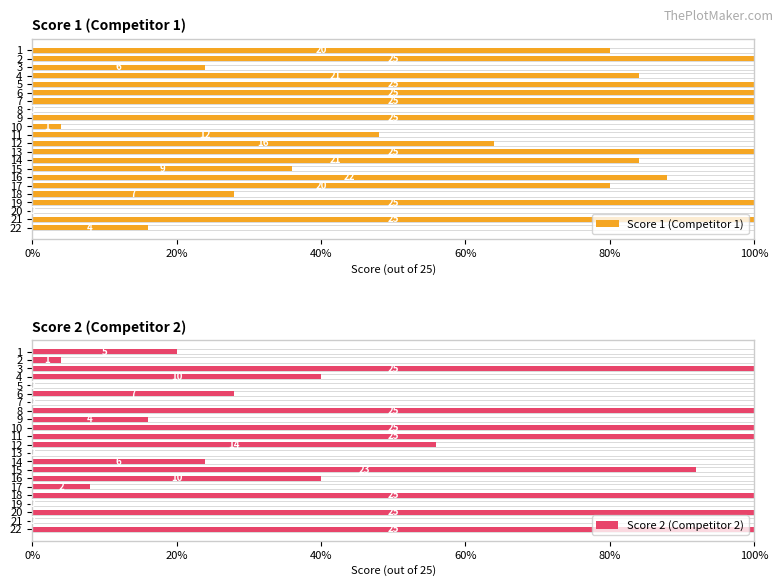

What is the sum of all Score 2 (Competitor 2) values?

1028.0